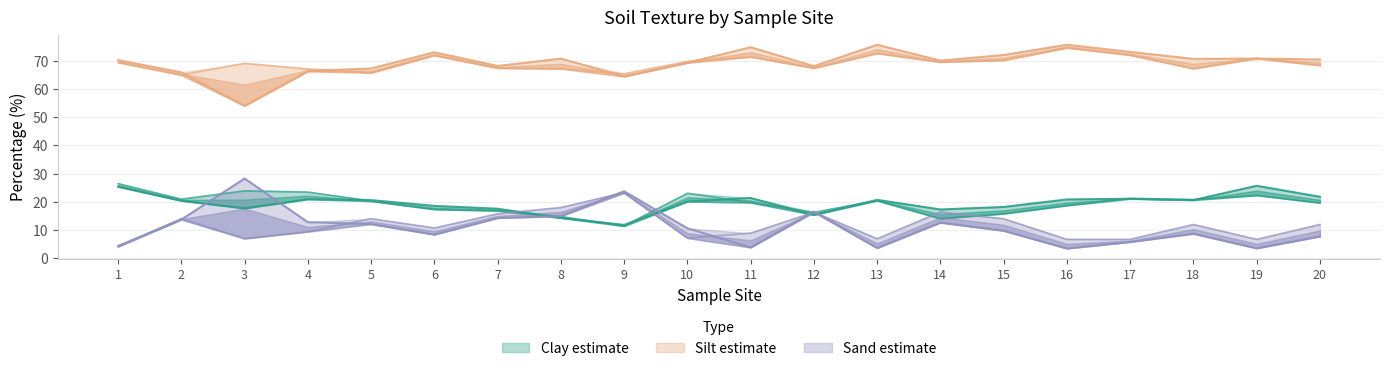

What is the sum of all Silt (20-40cm) values?

1391.6